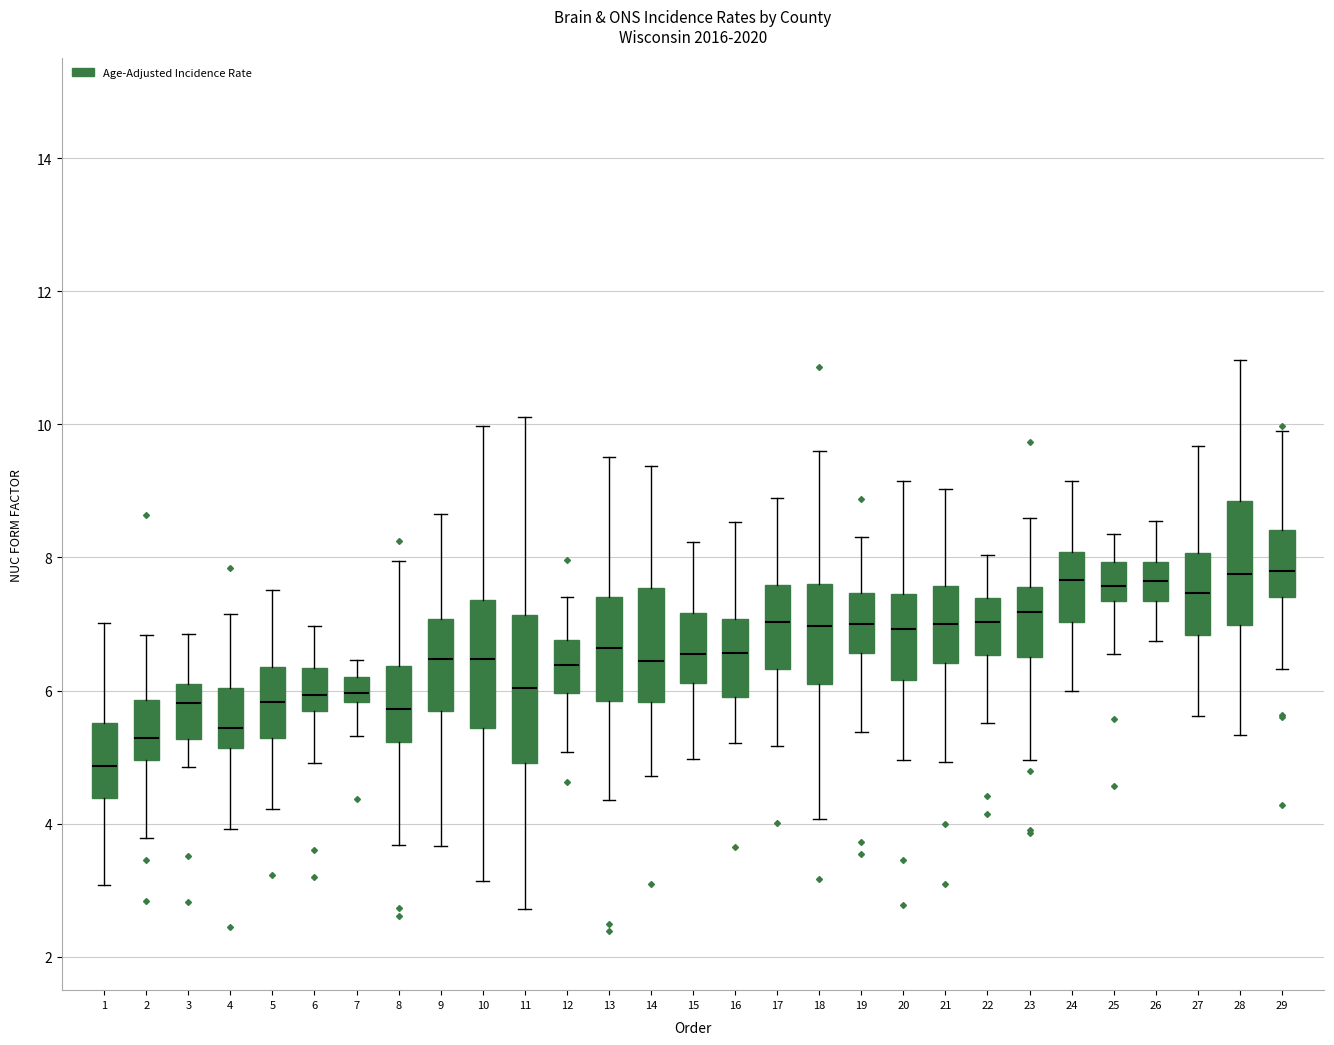

Where is the lower edge of the box at x = 23 on the y-axis? The values are not printed on the chart, so give them approximately, as read against the axis.

6.6